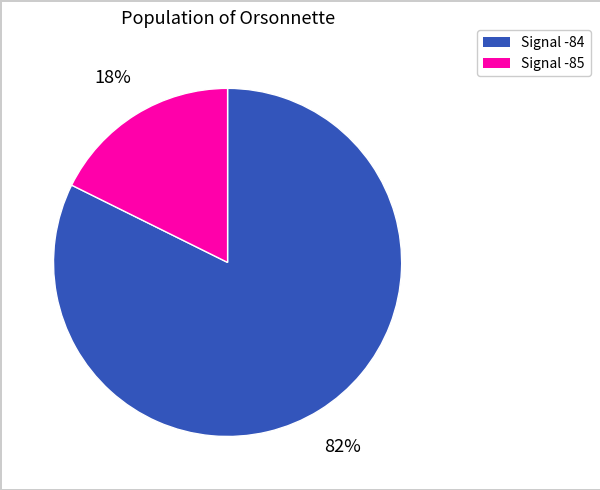

To the nearest percent, what is the average slice percentage?

50%